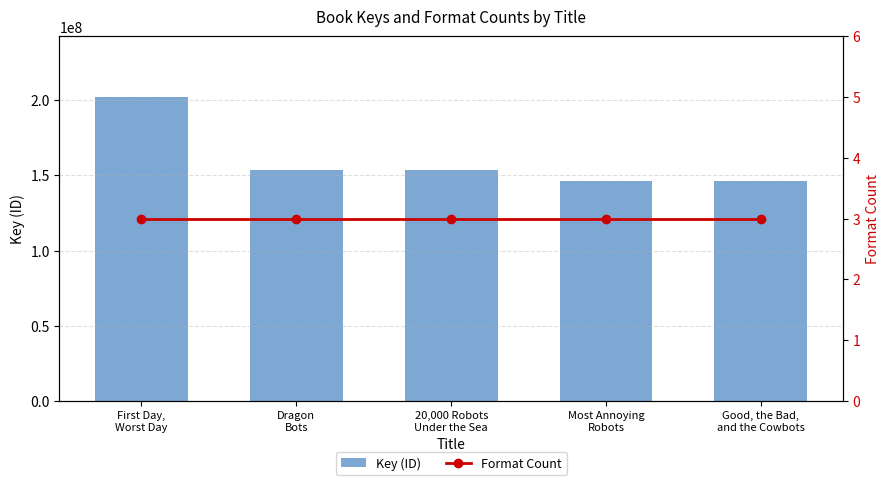

At which label is Format Count closest to 3?

First Day,
Worst Day